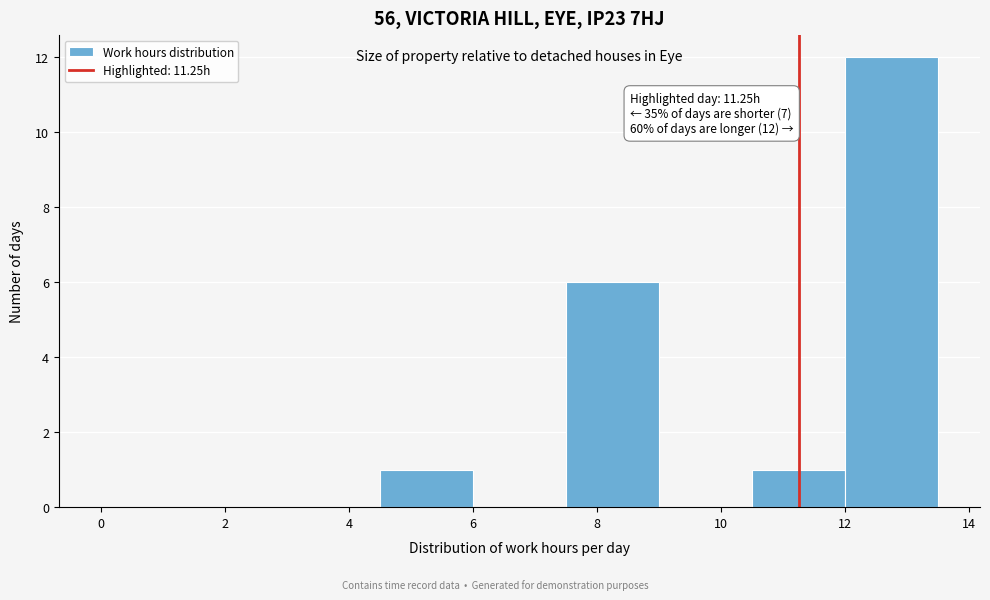

Which range on the x-axis has the tallest bar?

12.0 to 13.5